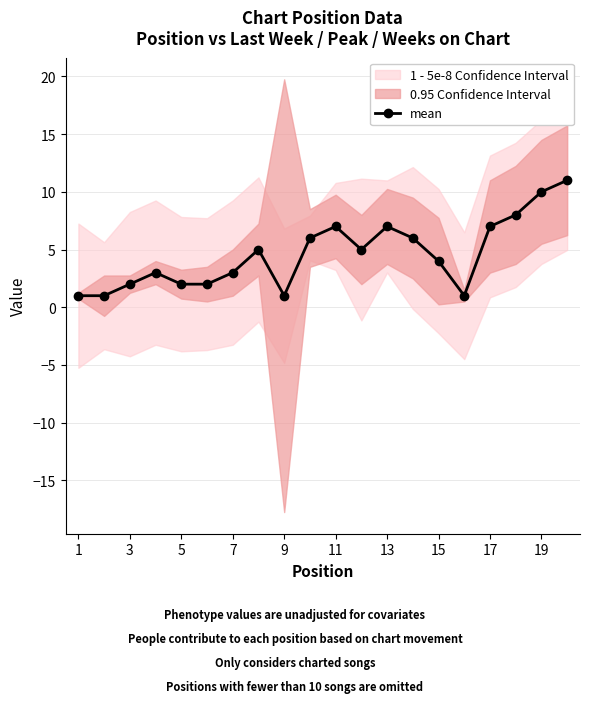

The chart shows a value of 2 at 15. True or false?

False